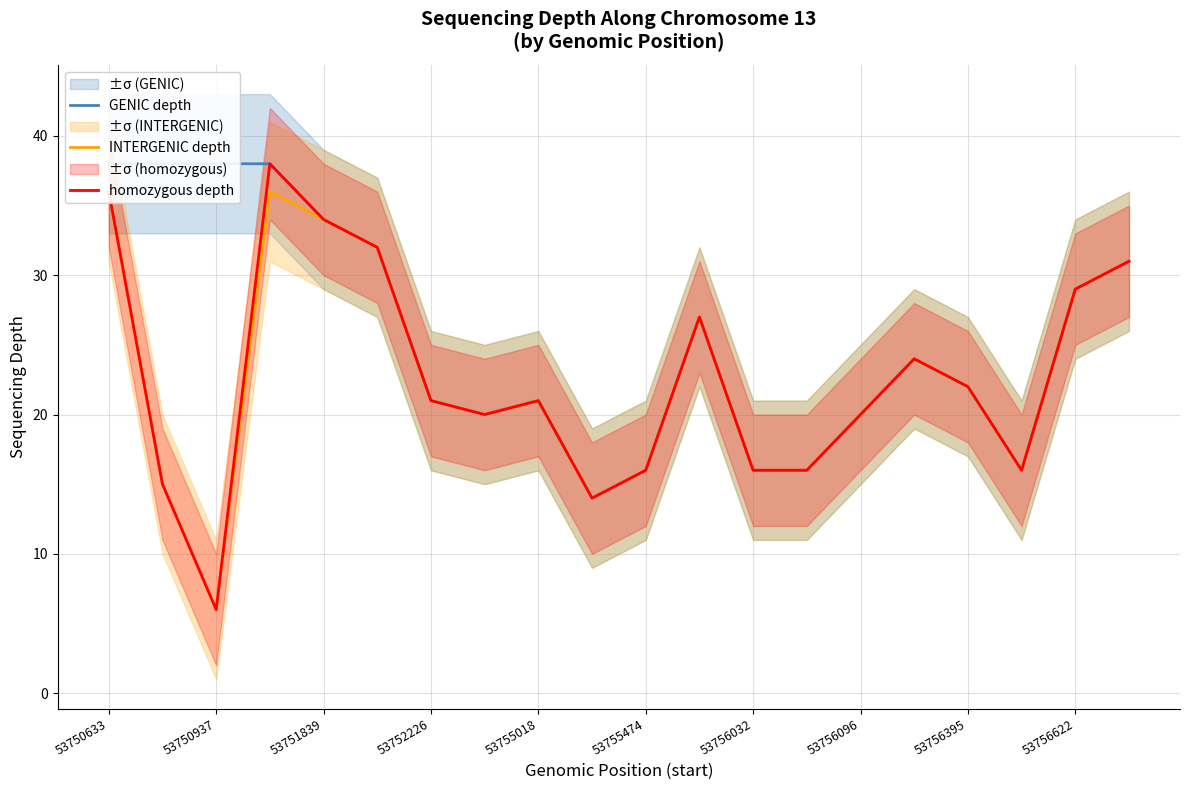

Does the chart have visible grid lines?

Yes